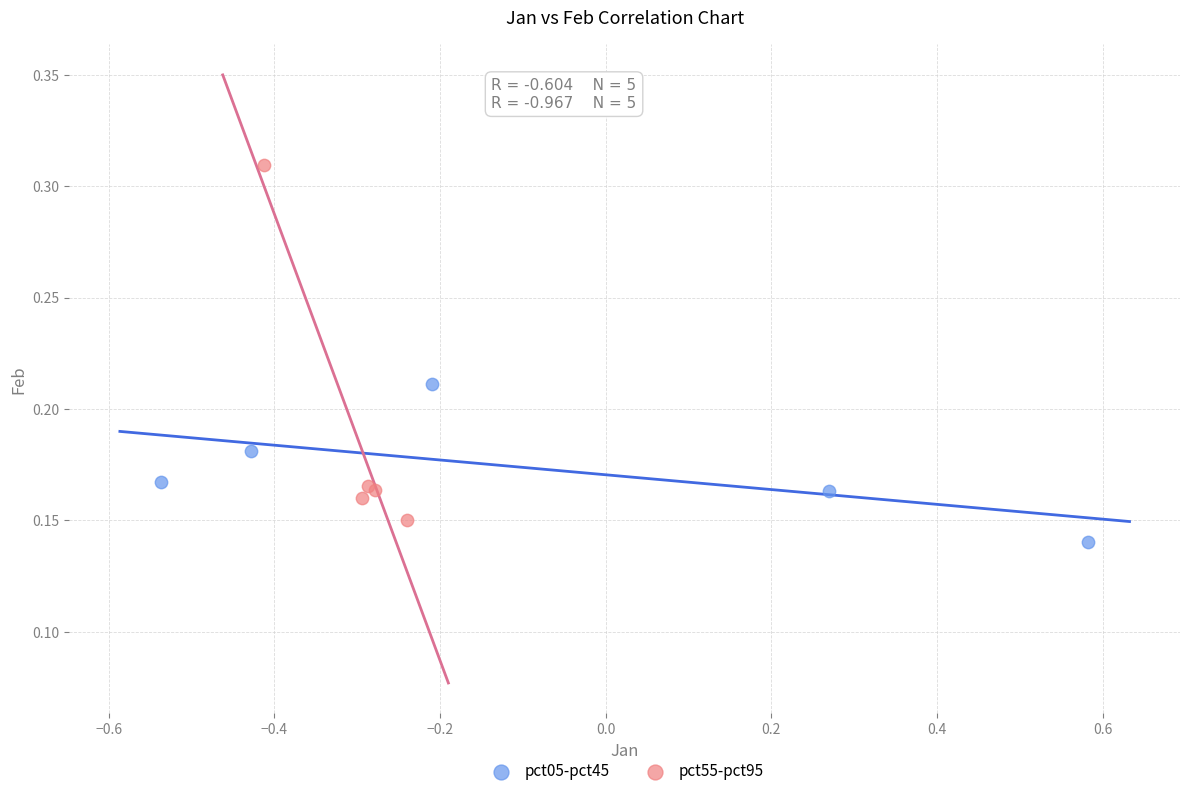

What are all the series names shown in the legend?

pct05-pct45, pct55-pct95